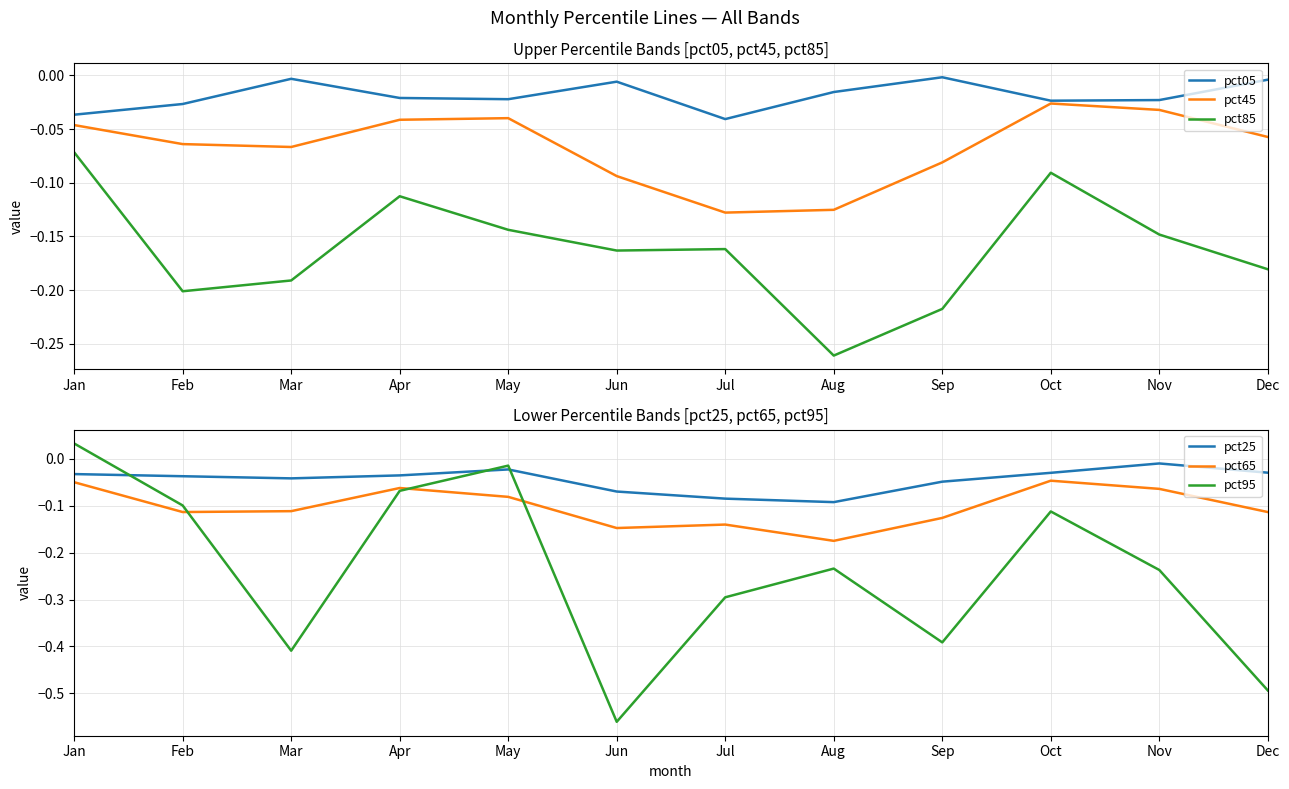

True or false: pct65 and pct85 intersect in this chart.

False